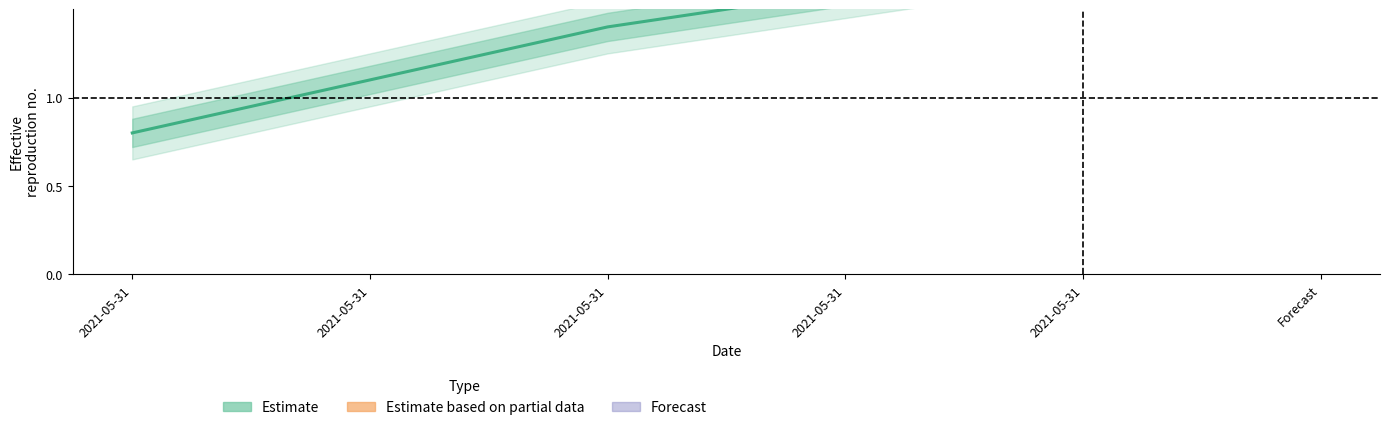

What is the value of the 5th point from the left?

1.8